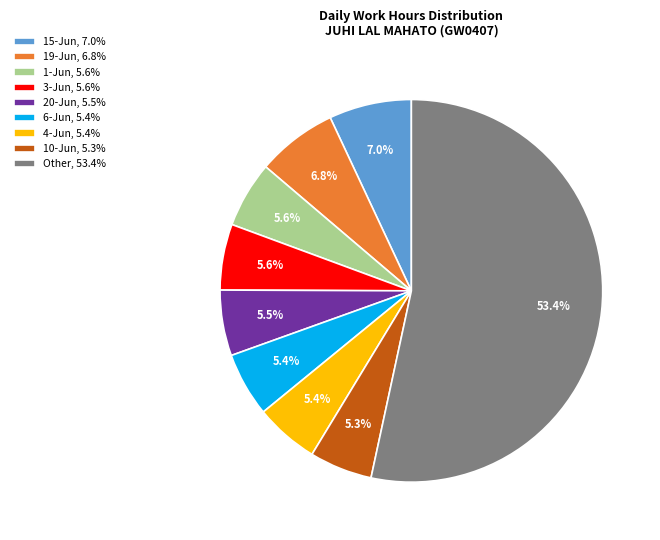

Combined, what portion of the pie is 4-Jun, 5.4% and Other, 53.4%?

58.8%